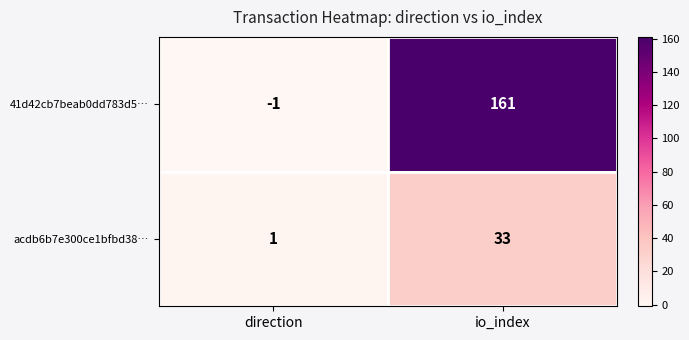

Reading left to right, what are all the values shown in this chart?

41d42cb7beab0dd783d5…: -1	161
acdb6b7e300ce1bfbd38…: 1	33